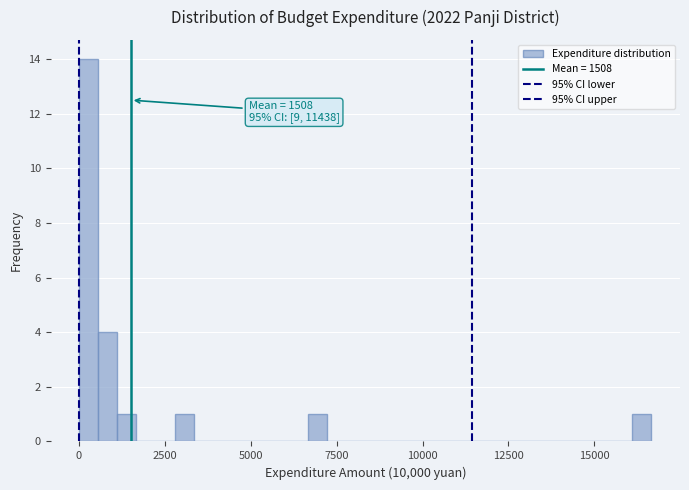

Read against the x-axis, roughly where is the centre of the tallest bar?

500